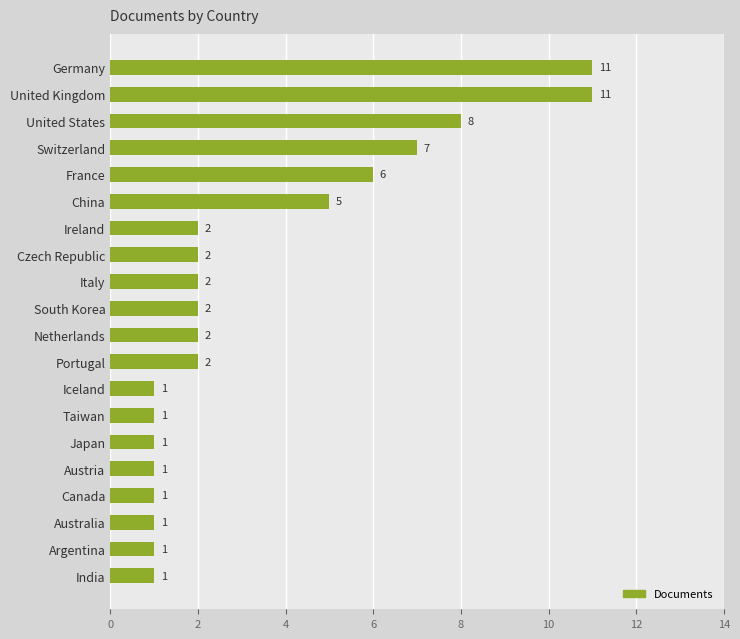

Approximately how many times larger is the value at France compared to South Korea?

3.0